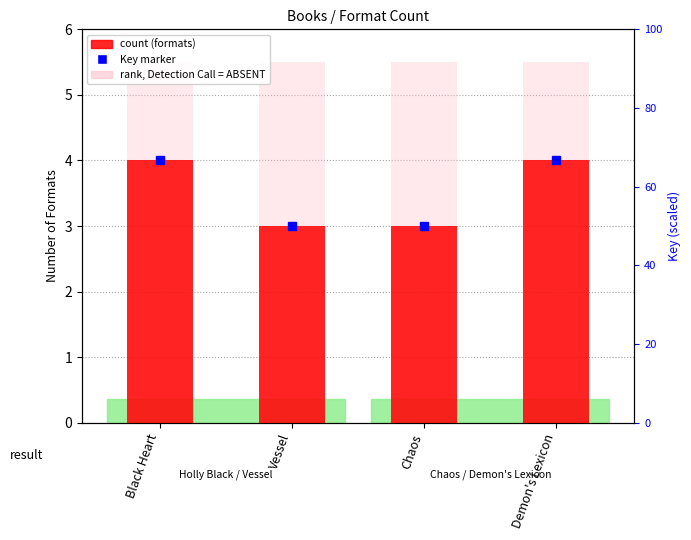

At which label does rank, Detection Call = ABSENT reach its peak?

Black Heart